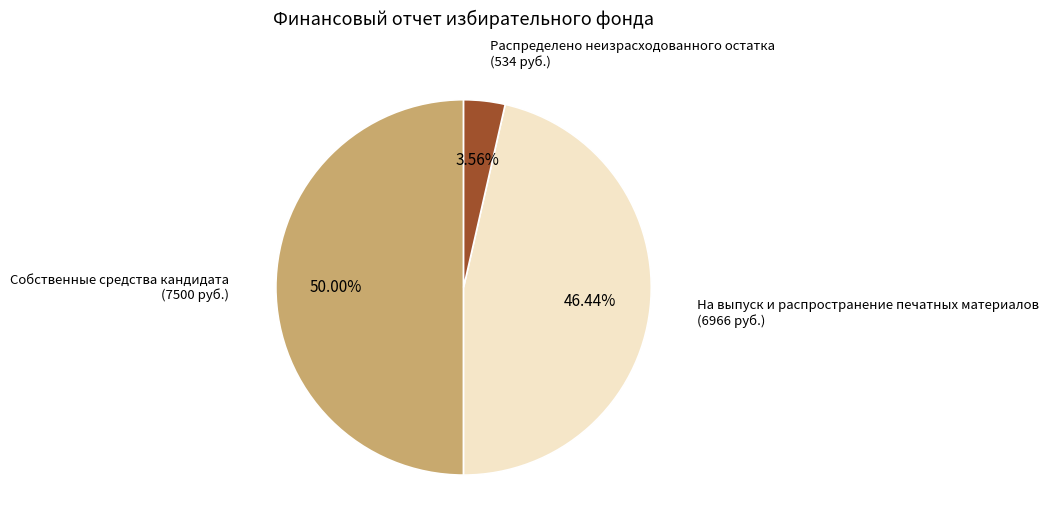

How many slices are in this pie chart?

3